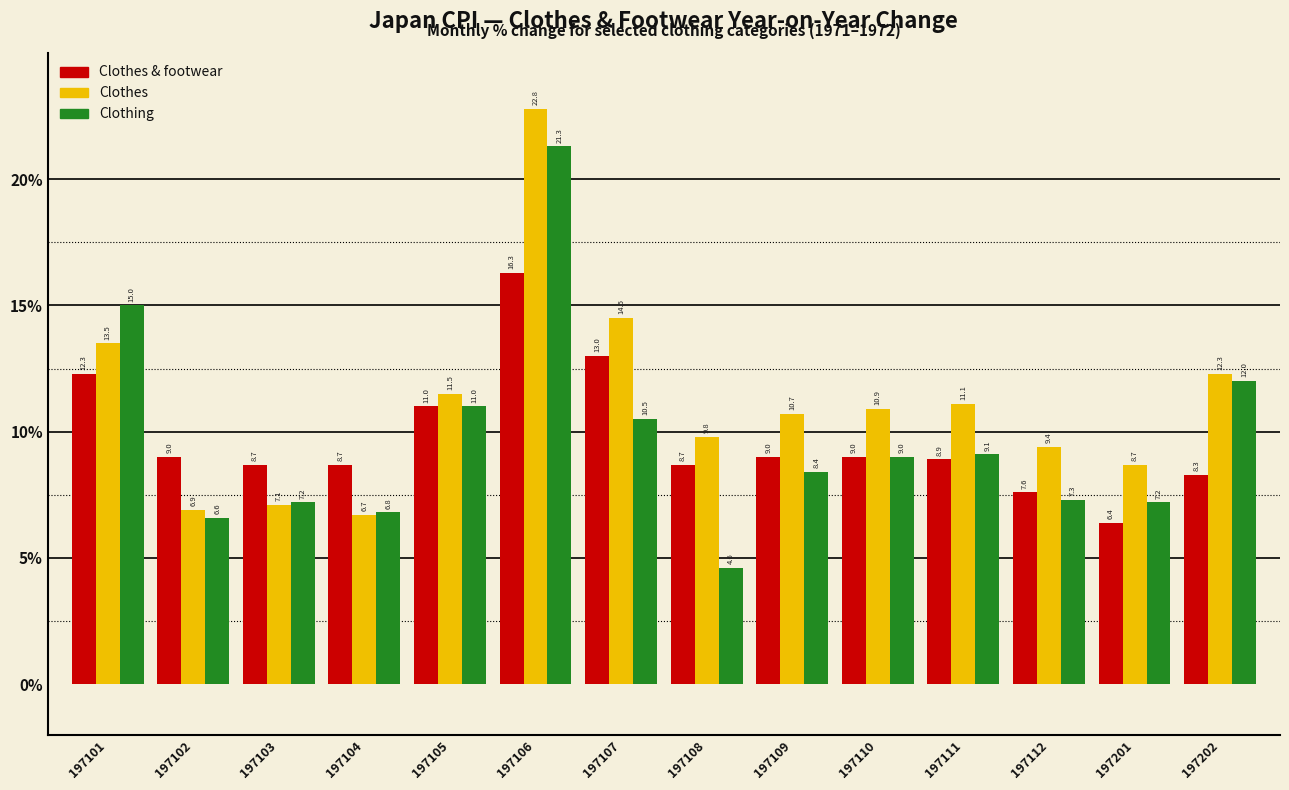

Reading left to right, what are all the values shown in this chart?

Clothes & footwear: 12.3	9.0	8.7	8.7	11.0	16.3	13.0	8.7	9.0	9.0	8.9	7.6	6.4	8.3
Clothes: 13.5	6.9	7.1	6.7	11.5	22.8	14.5	9.8	10.7	10.9	11.1	9.4	8.7	12.3
Clothing: 15.0	6.6	7.2	6.8	11.0	21.3	10.5	4.6	8.4	9.0	9.1	7.3	7.2	12.0